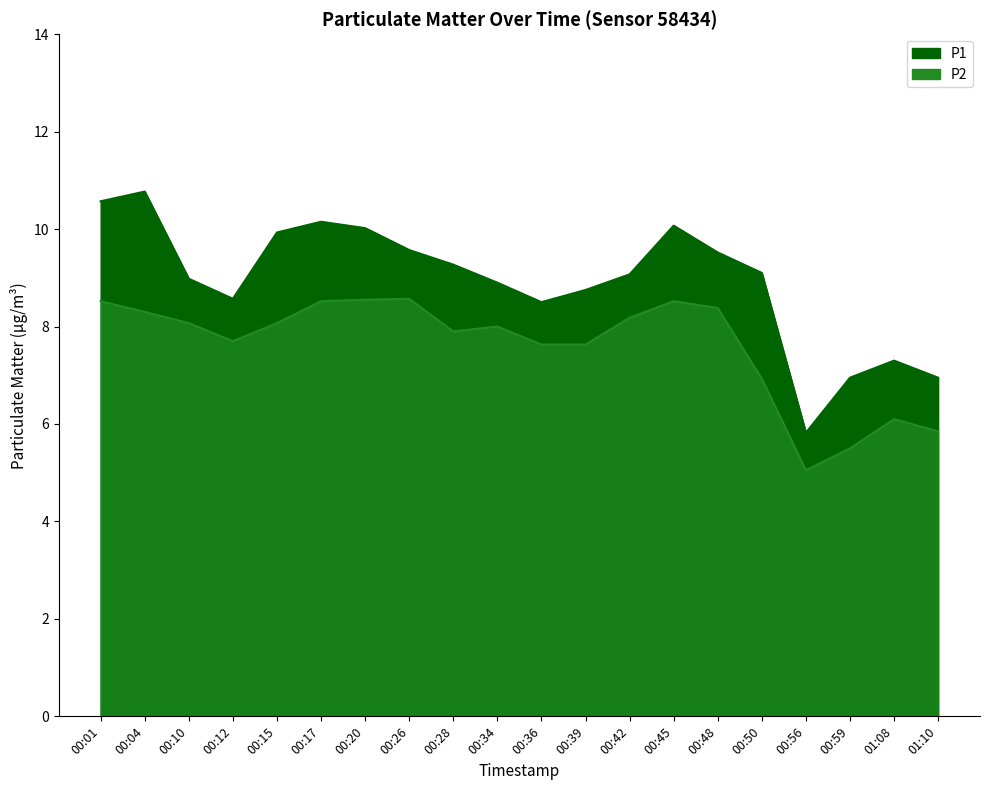

Rank the categories by P1 value from lowest to highest.

00:56, 00:59, 01:10, 01:08, 00:36, 00:12, 00:39, 00:34, 00:10, 00:42, 00:50, 00:28, 00:48, 00:26, 00:15, 00:20, 00:45, 00:17, 00:01, 00:04